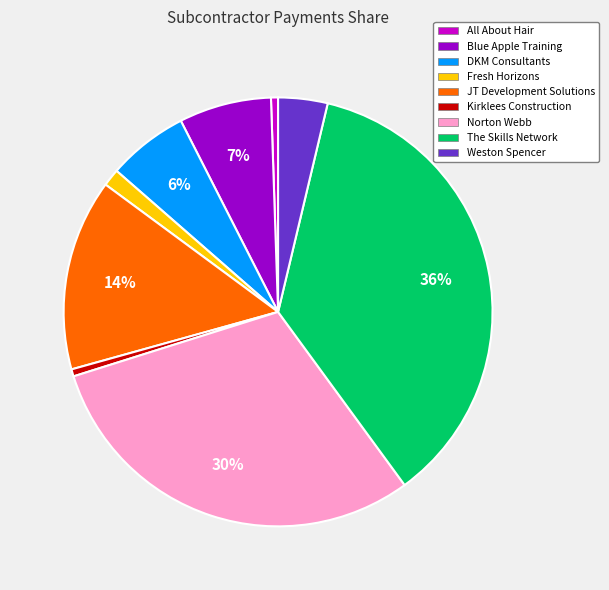

Does any single category account for the majority?

No